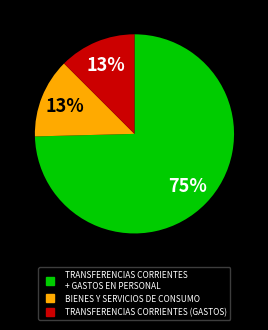

Does any single category account for the majority?

Yes